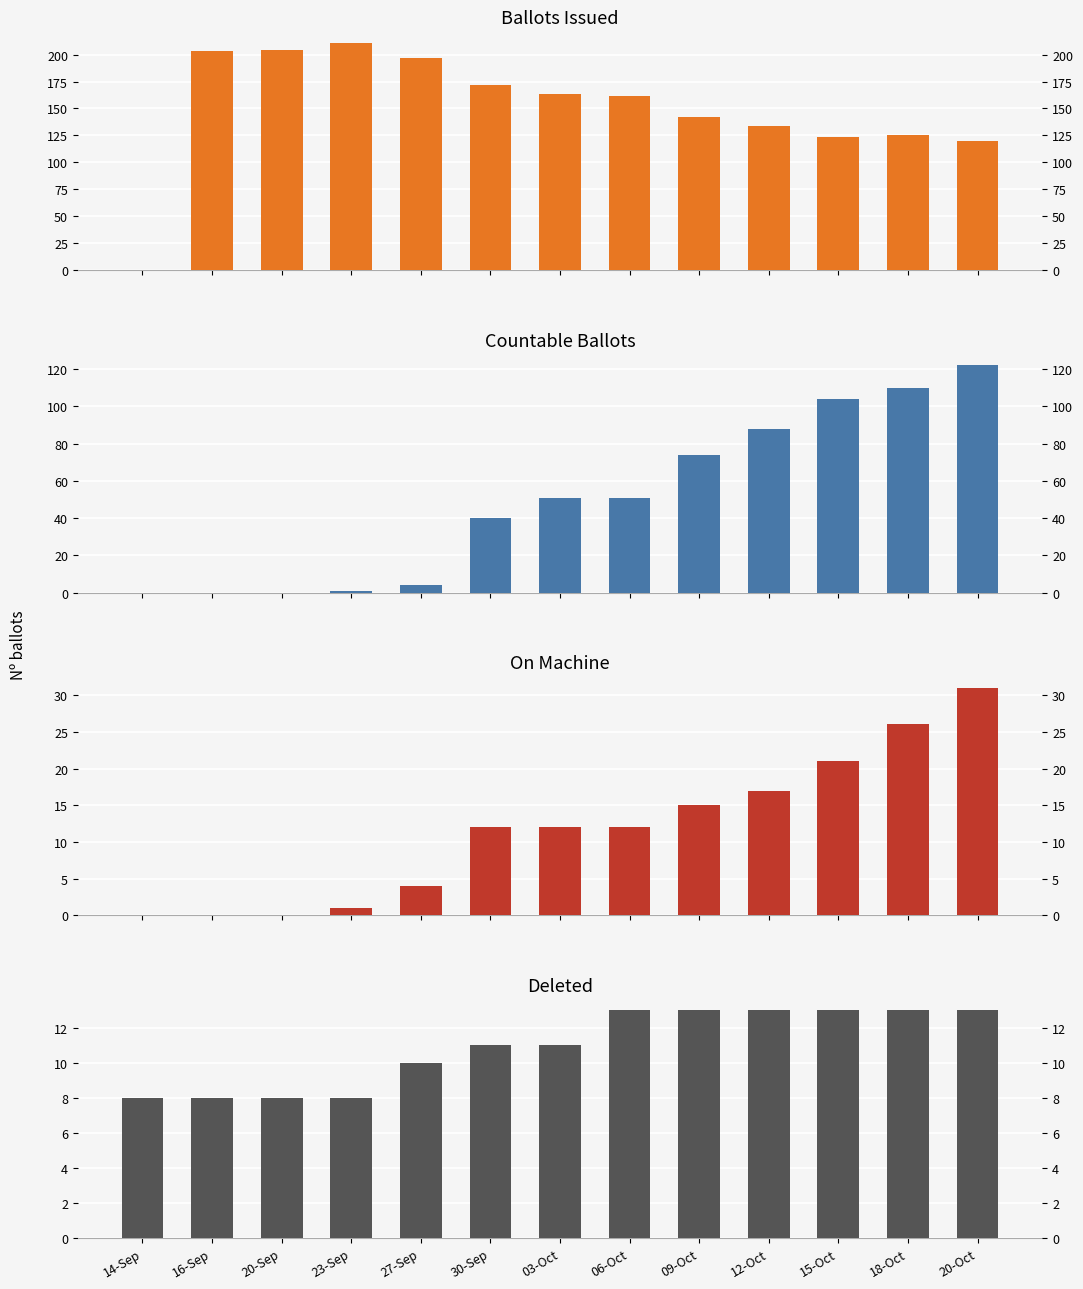

What is the maximum value shown in the chart?

211